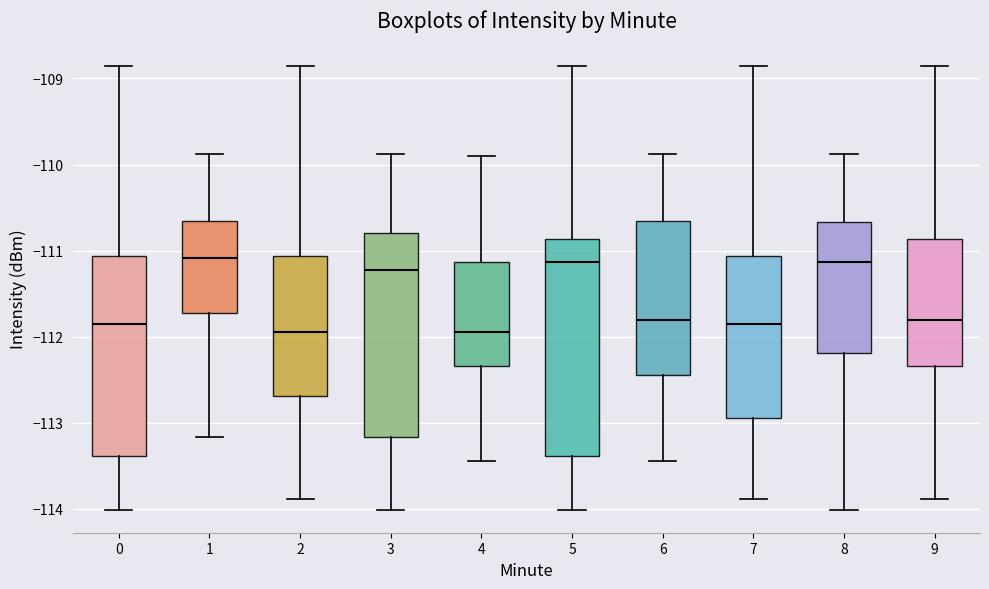

Where does the median line of the box at x = 1 sit on the y-axis? The values are not printed on the chart, so give them approximately, as read against the axis.

-111.1